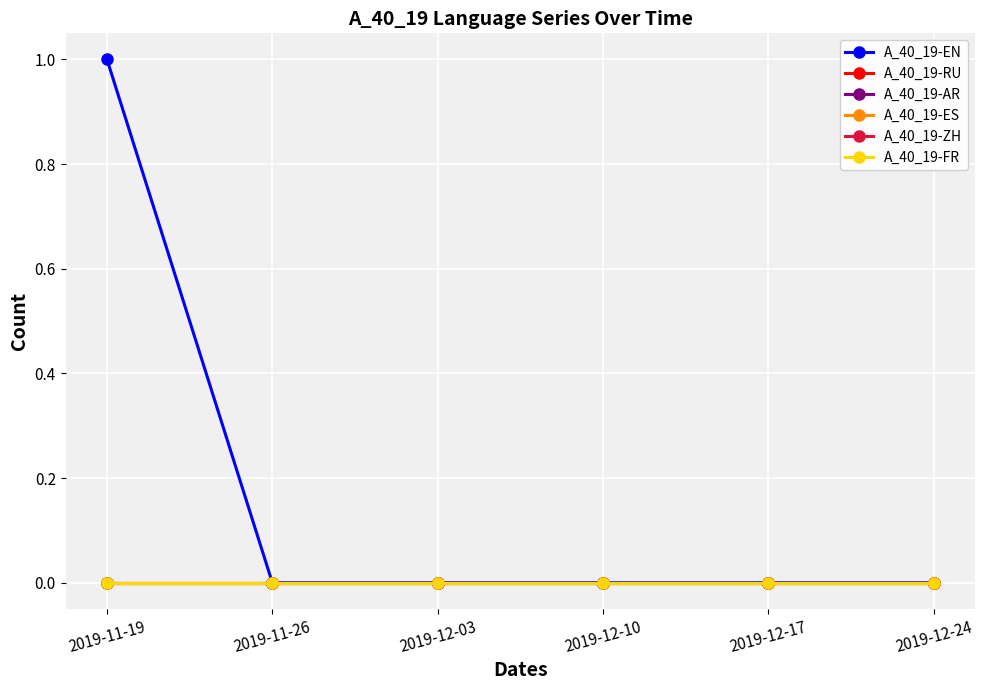

How many lines are shown in the chart?

6